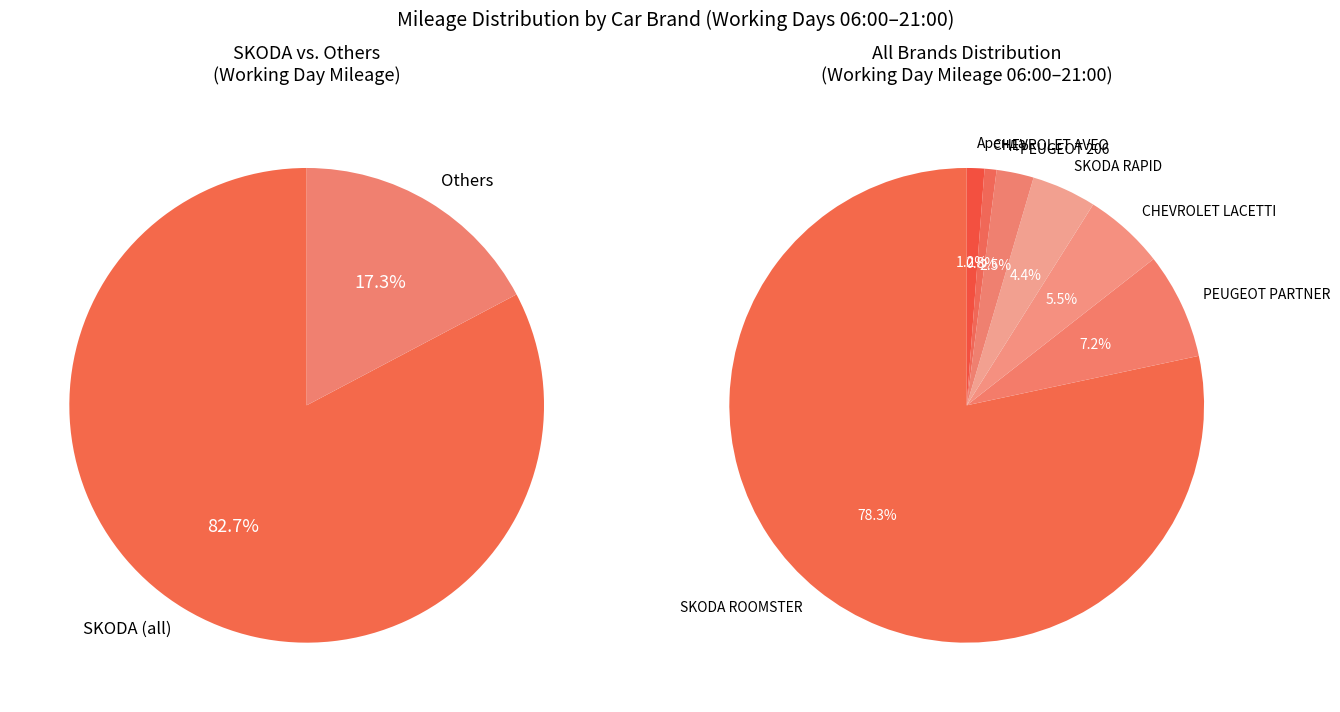

What portion of the pie excludes CHEVROLET LACETTI?

94.5%